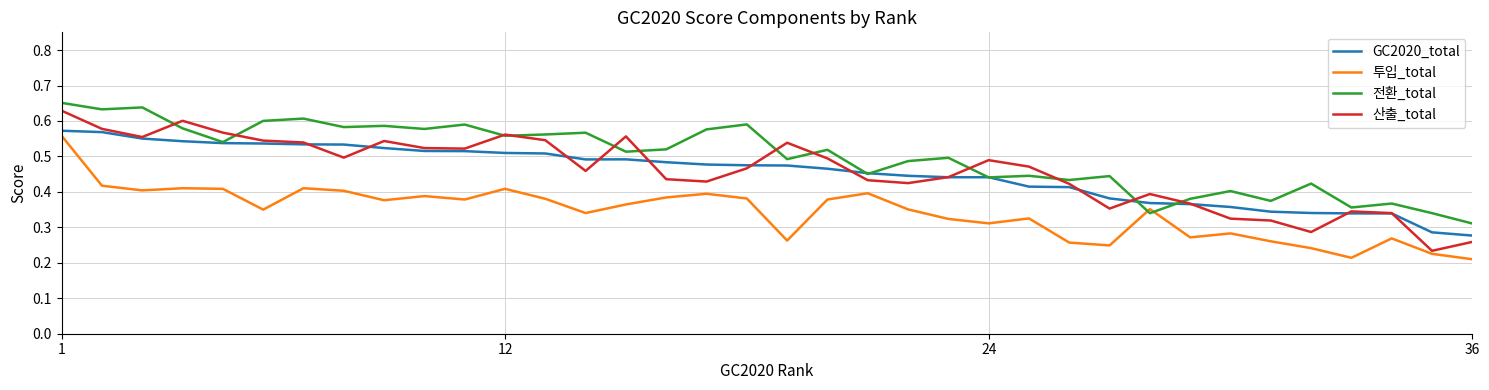

How many lines are shown in the chart?

4